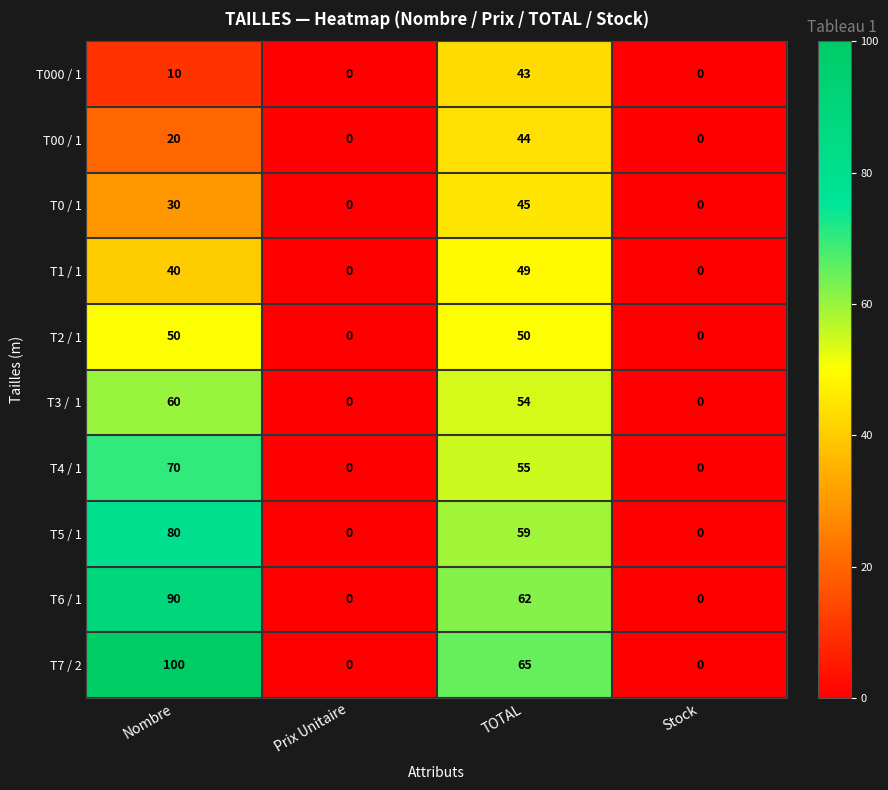

At which label is T1 / 1 closest to 24?

Nombre